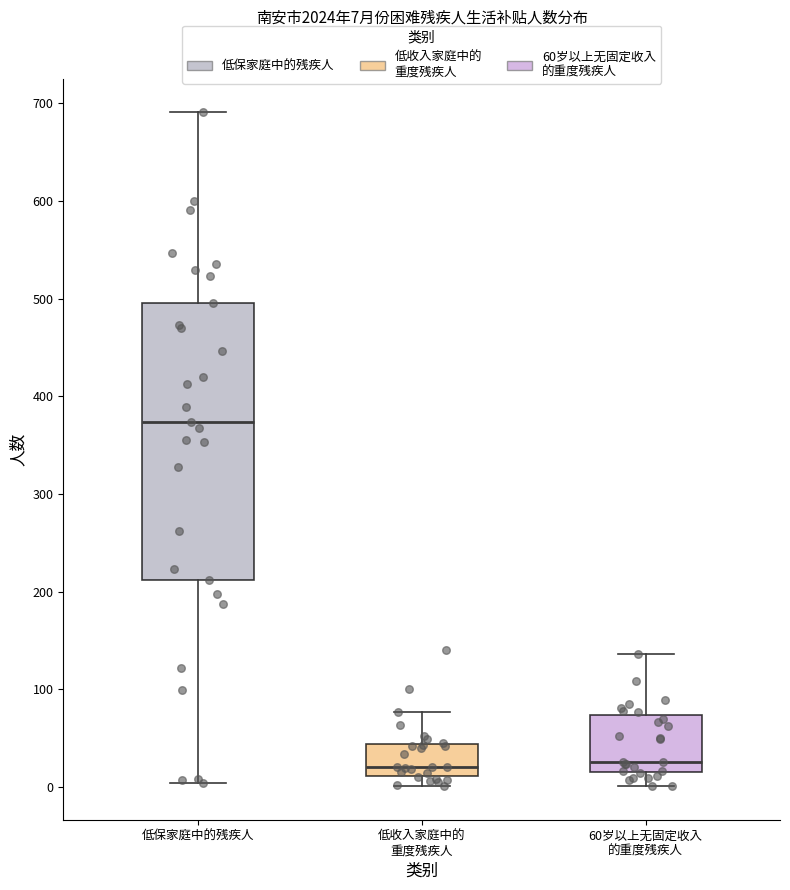

Which box is the tallest, from its lower edge to its upper edge?

低保家庭中的残疾人